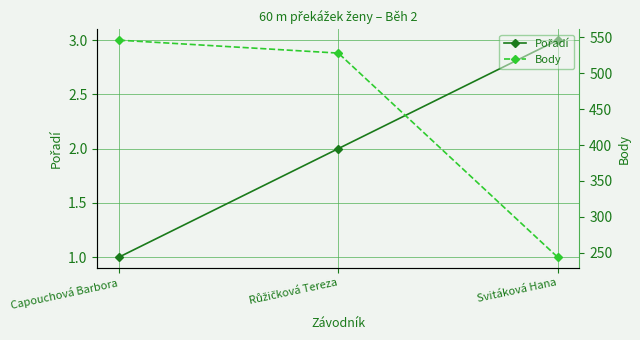

What is the label of the 3rd point from the right?

Capouchová Barbora